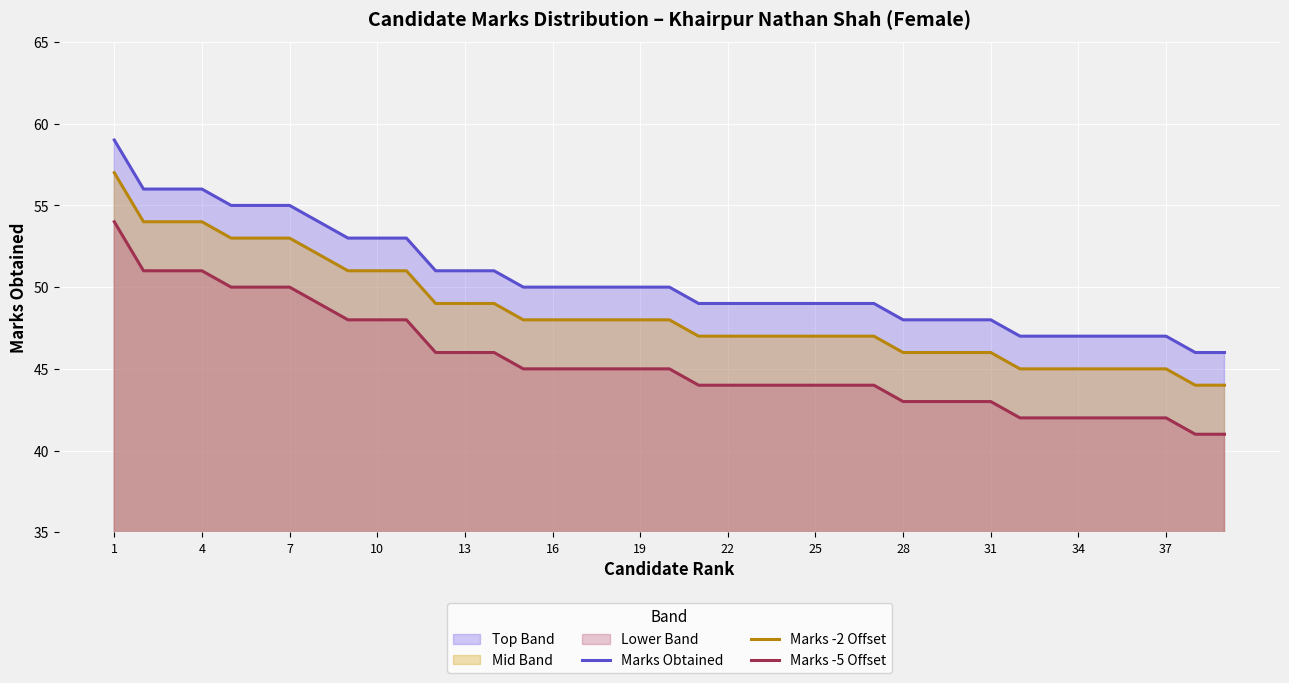

True or false: Marks Obtained has more than 1 interior local peaks.

False